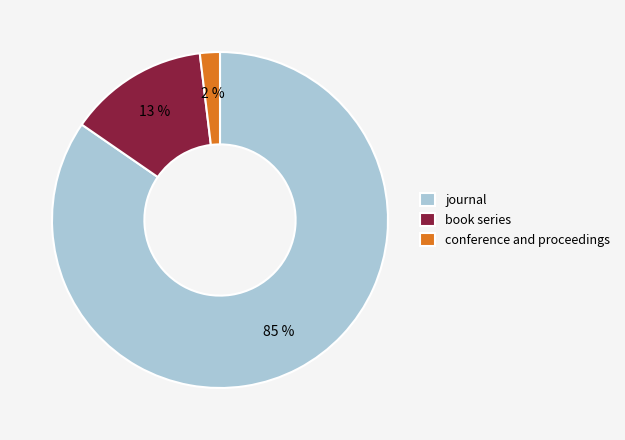

Is the sum of conference and proceedings and journal greater than half?

Yes